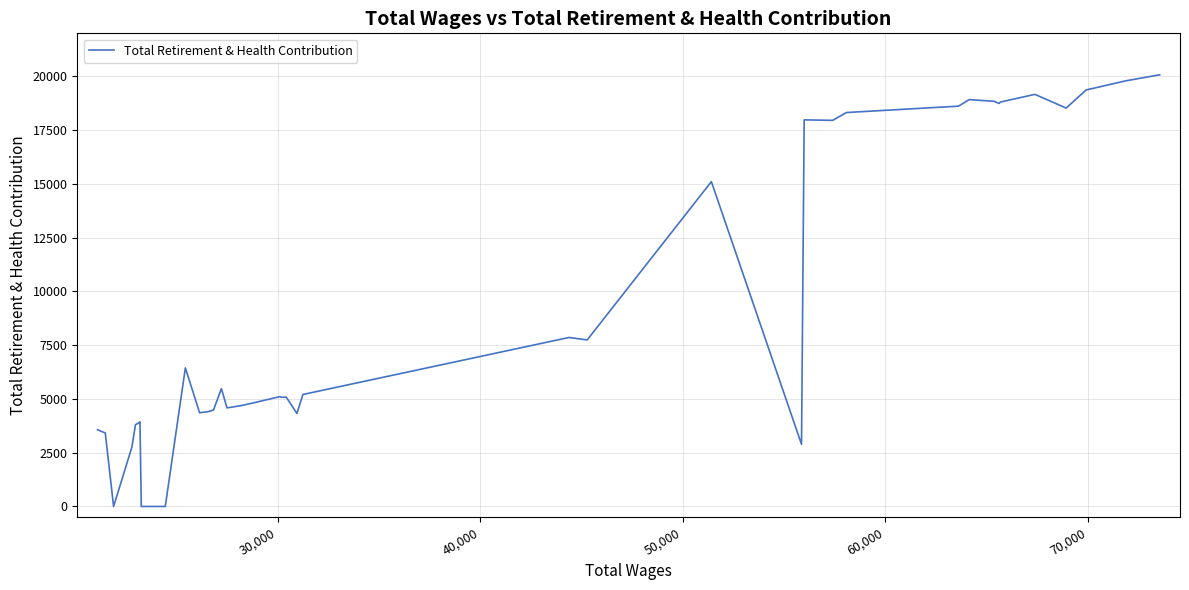

What is the difference between the maximum and minimum values?

20073